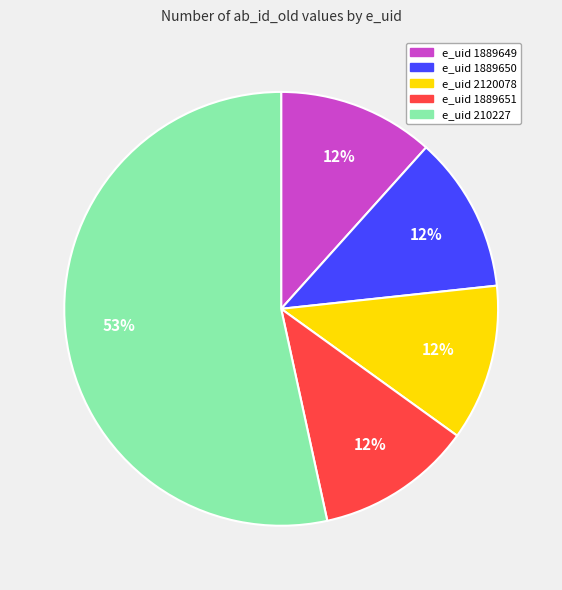

To the nearest percent, what is the average slice percentage?

20%